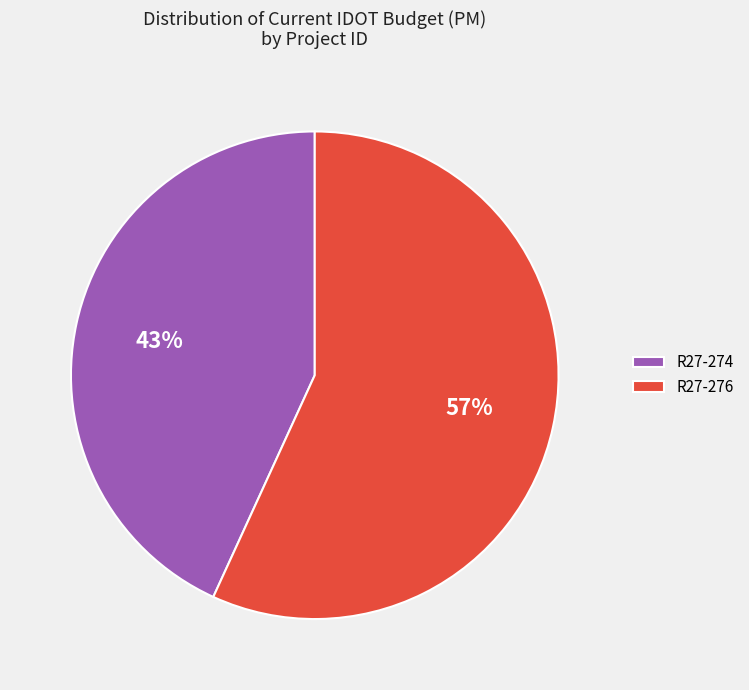

Is the sum of R27-274 and R27-276 greater than half?

Yes